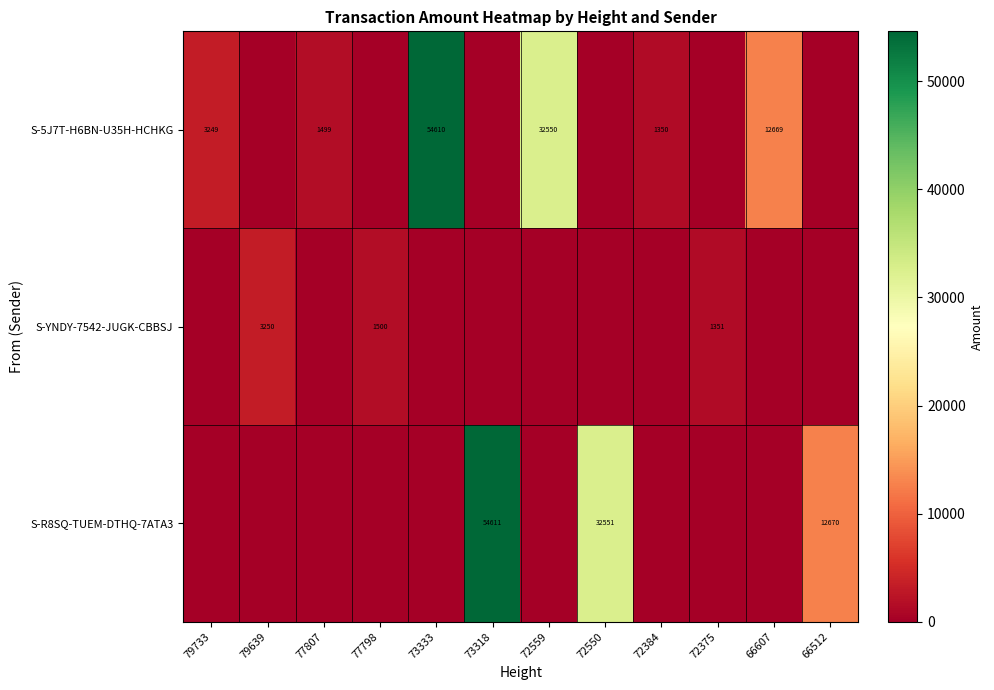

What is the sum of the S-5J7T-H6BN-U35H-HCHKG values at 77807 and 79733?

4748